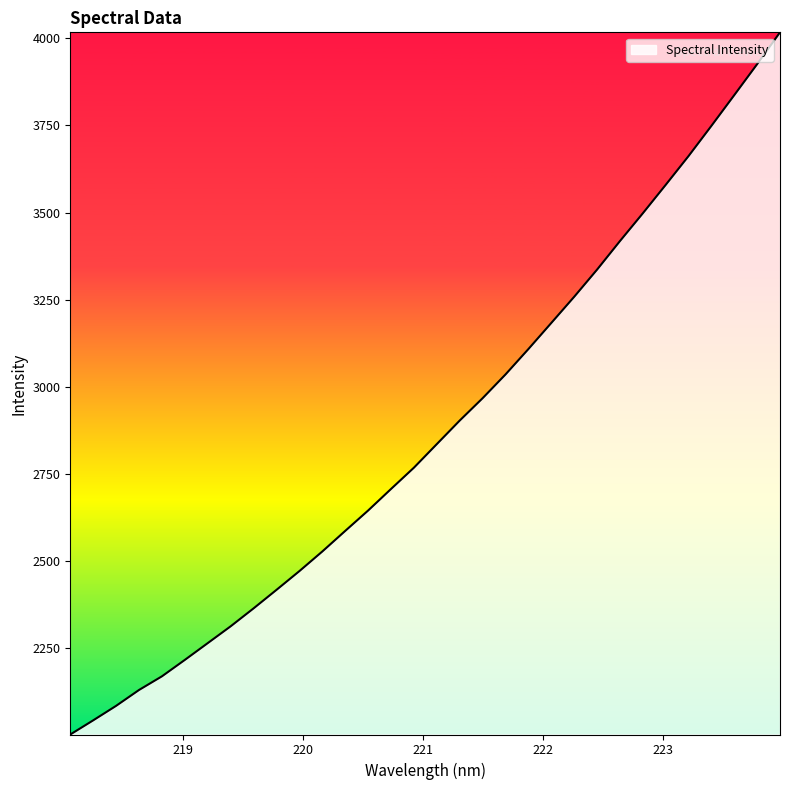

What is the sum of all values?

92017.9